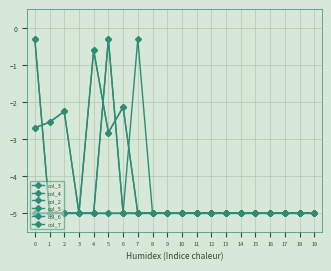

The value of col_5 at 7 is -5.0. True or false?

True